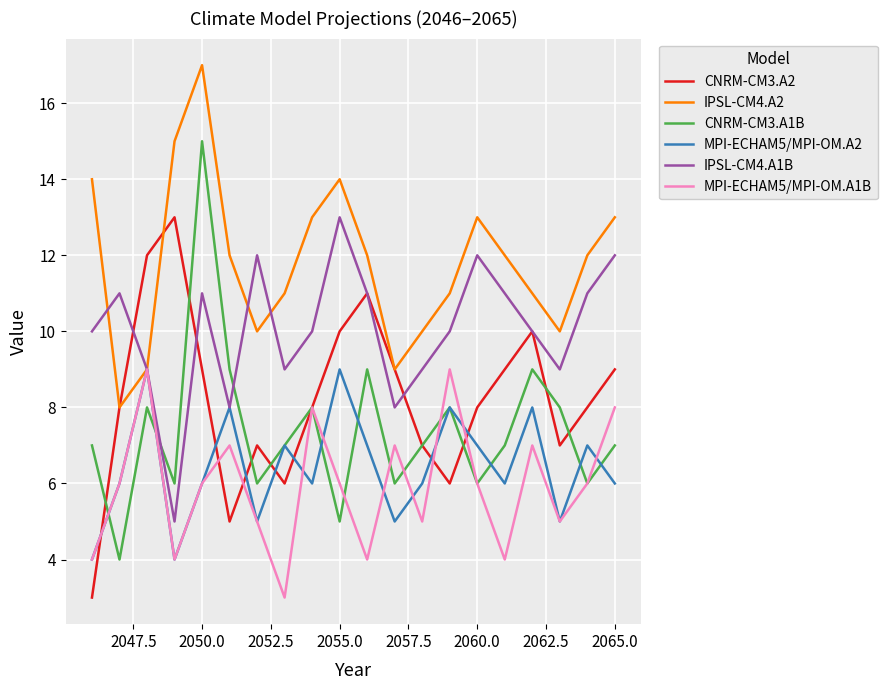

Which series has the largest total across all categories?

IPSL-CM4.A2